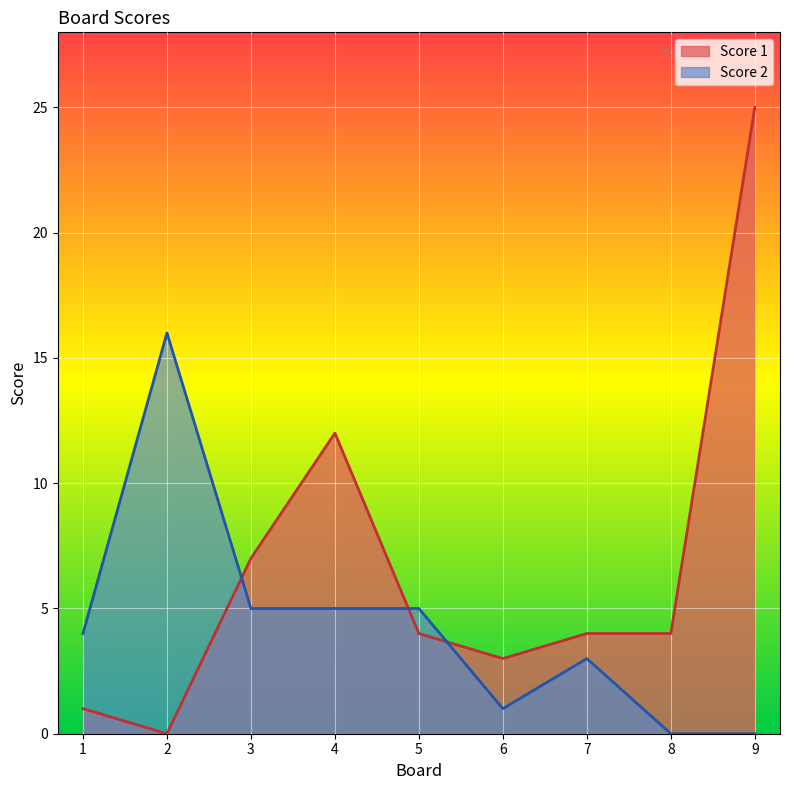

How many positive values does the Score 1 series have?

8